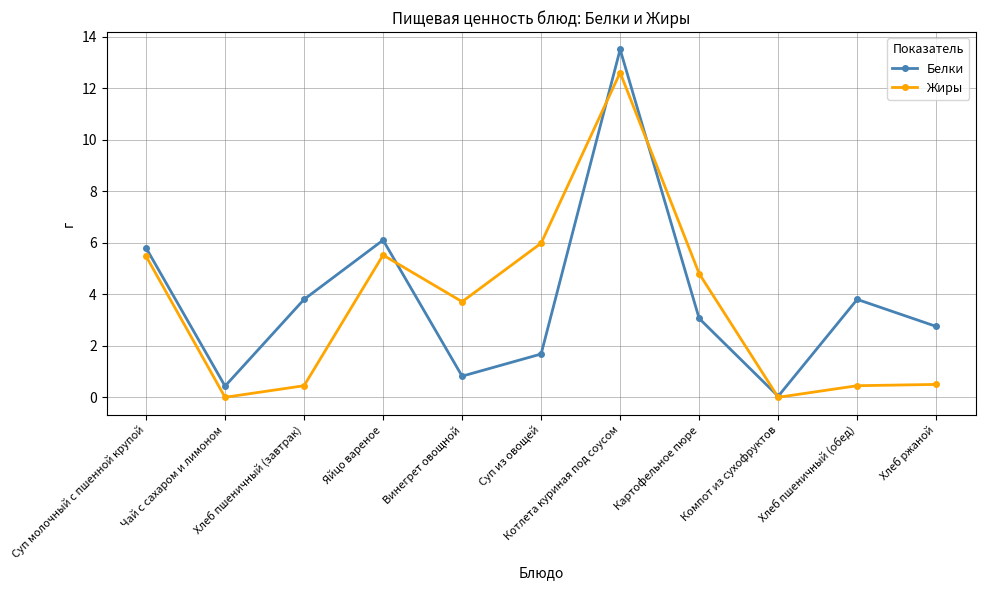

Does the chart have visible grid lines?

Yes